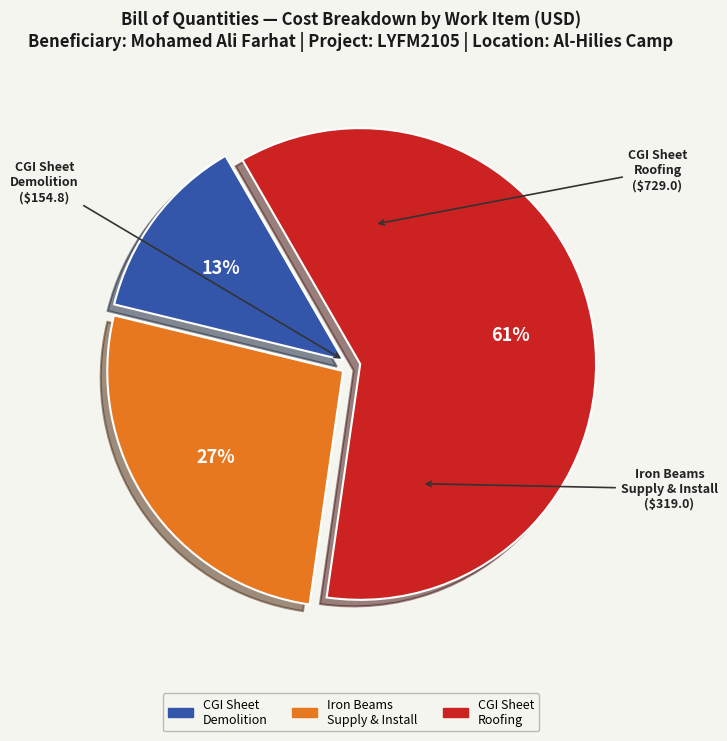

Is there any slice that represents more than half of the pie?

Yes